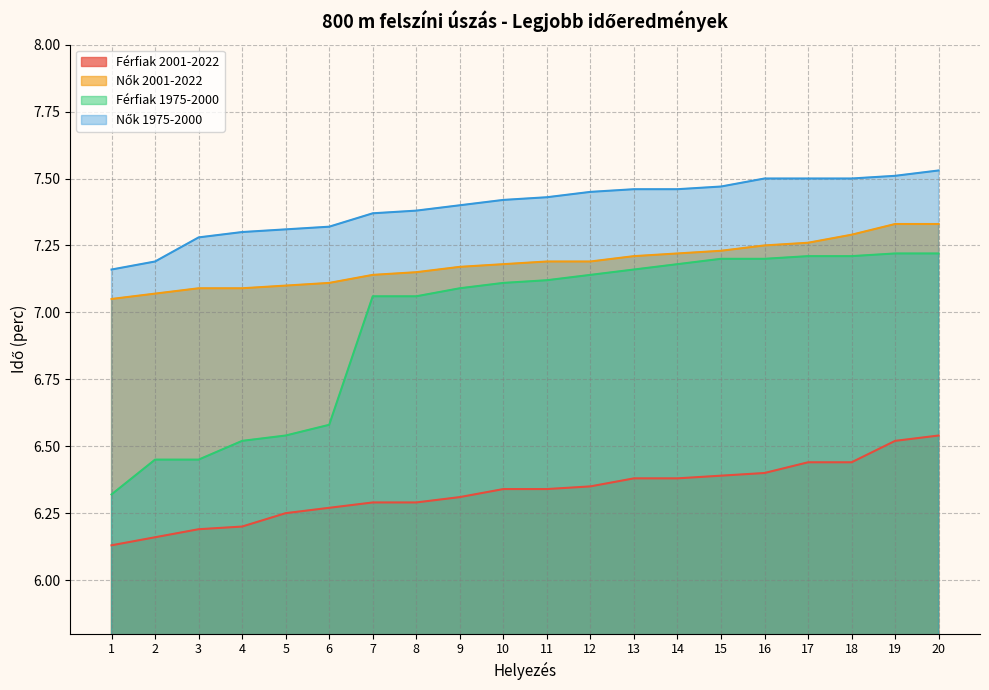

Which series has the largest total across all categories?

Nők 1975-2000